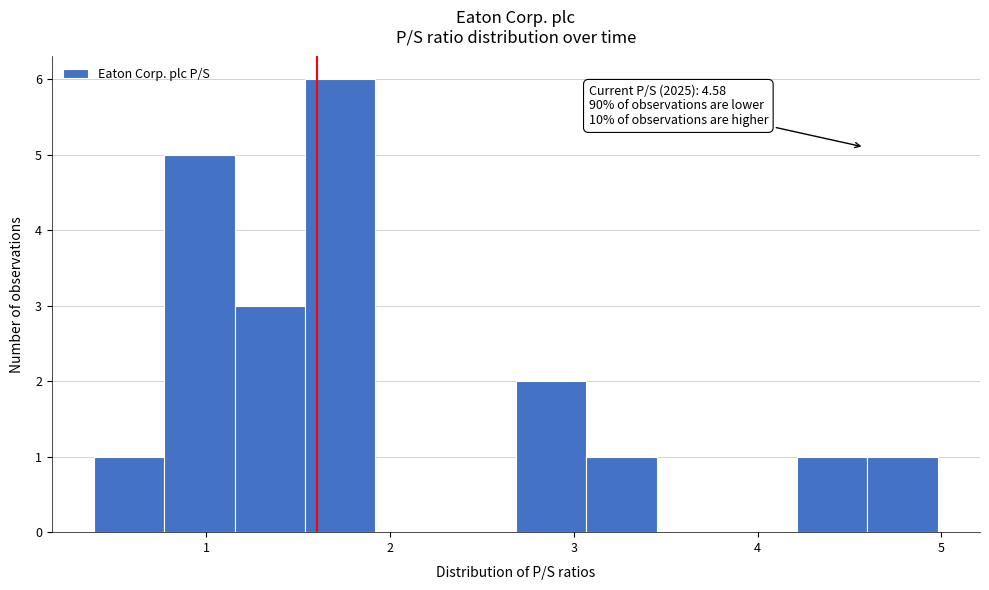

Read against the x-axis, roughly where is the centre of the tallest bar?

1.7